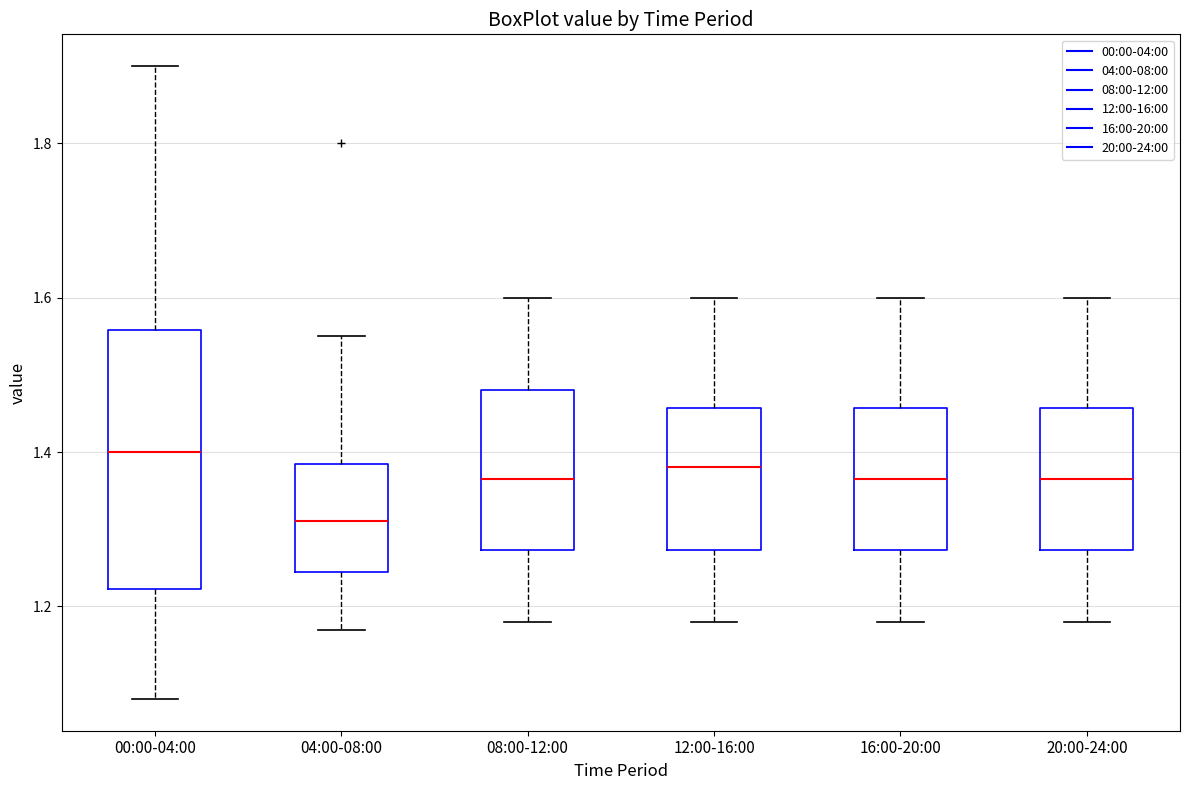

Comparing the boxes themselves (not the whiskers), which one is the tallest?

00:00-04:00